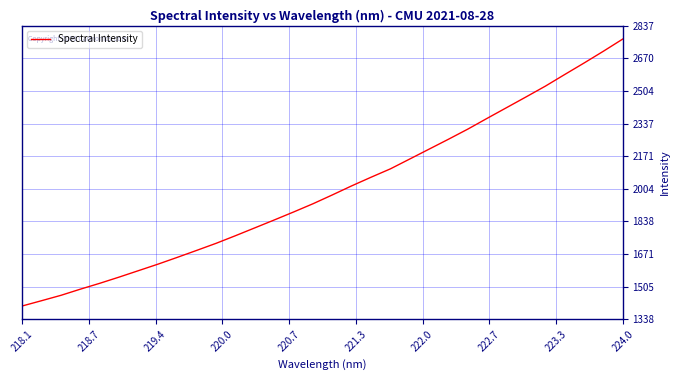

True or false: the data has more than 2 interior local peaks.

False